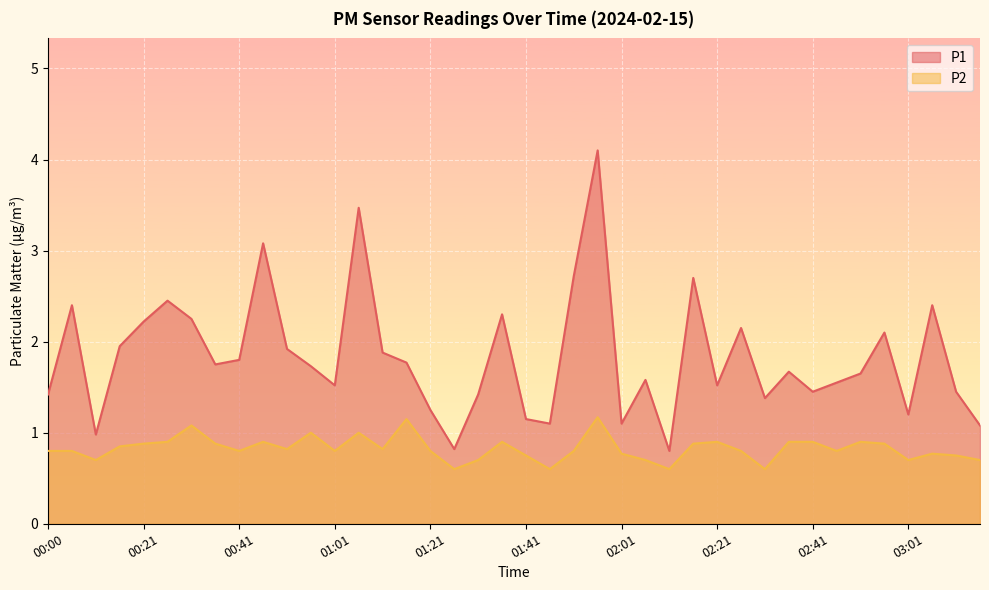

At how many categories does at least one series exceed 3?

3